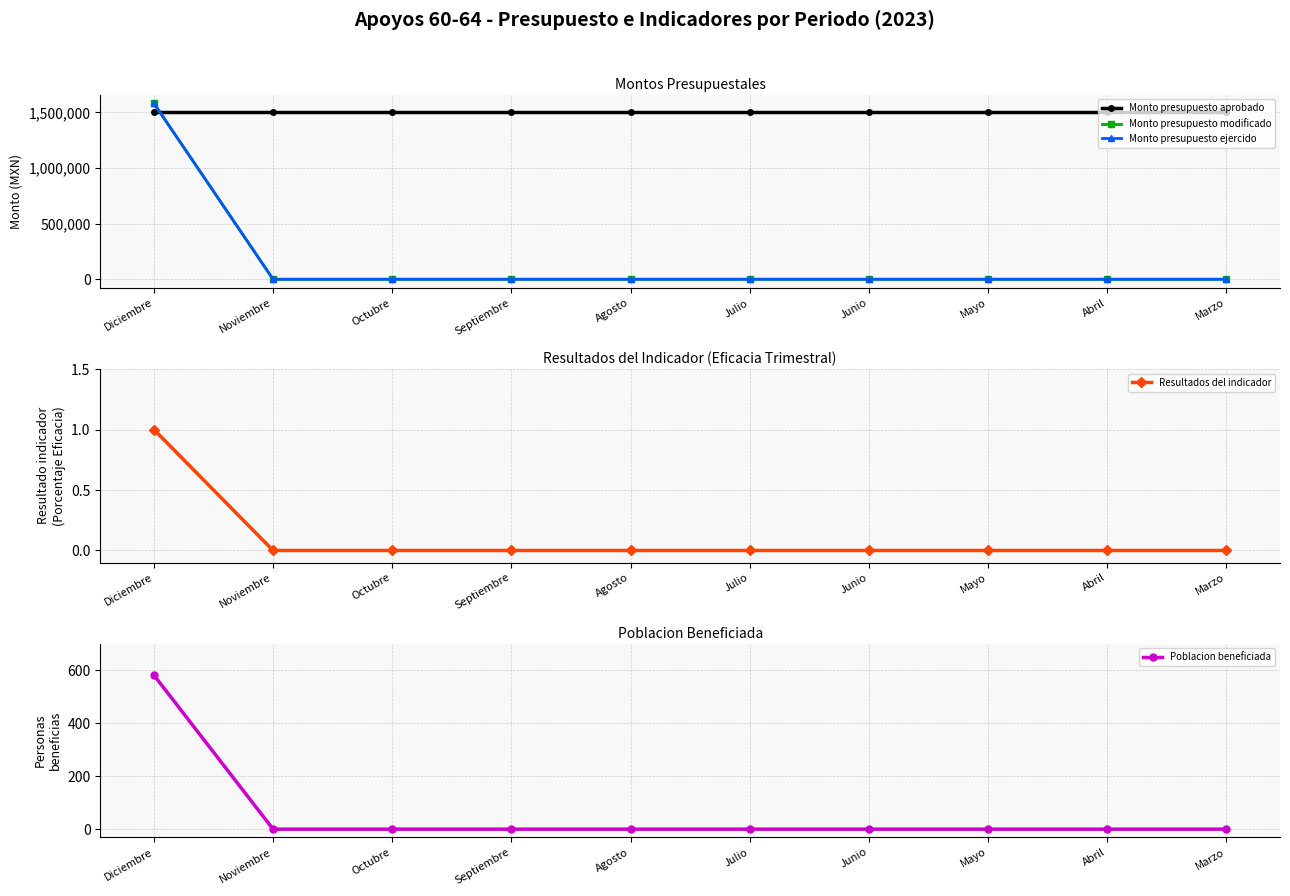

At which category is the sum across all series the highest?

Diciembre